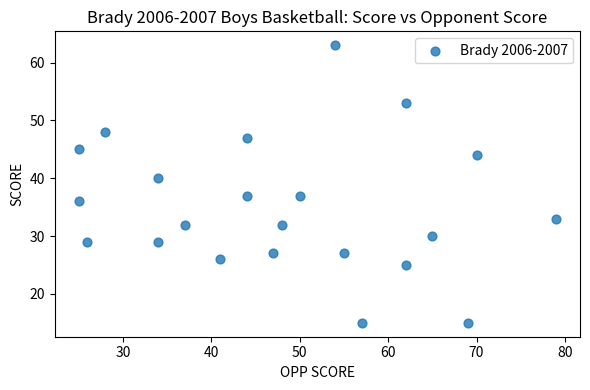

What is the range of X values (max minus min)?

54